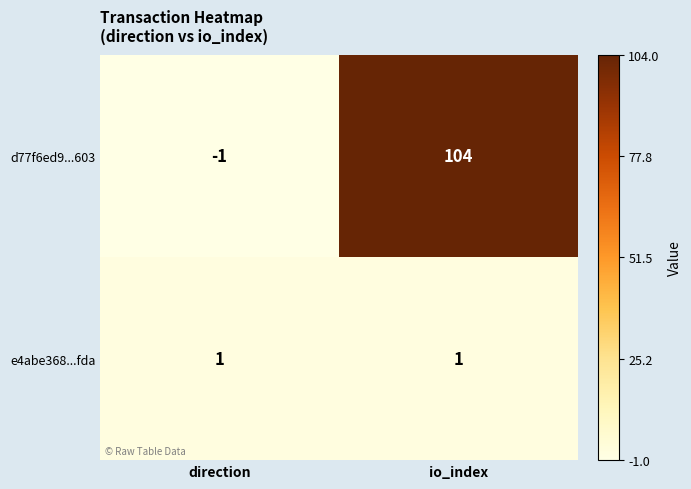

Reading left to right, transcribe all the data shown in this chart.

d77f6ed9...603: direction=-1	io_index=104
e4abe368...fda: direction=1	io_index=1